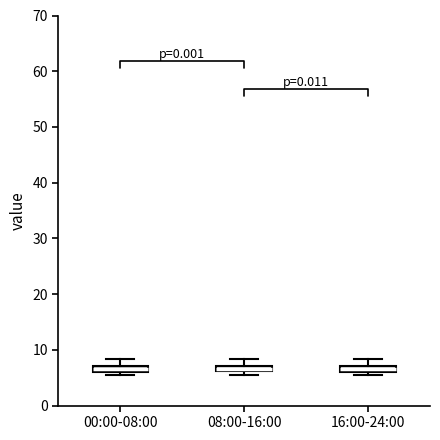

Where is the upper edge of the box for 00:00-08:00 on the y-axis? The values are not printed on the chart, so give them approximately, as read against the axis.

7